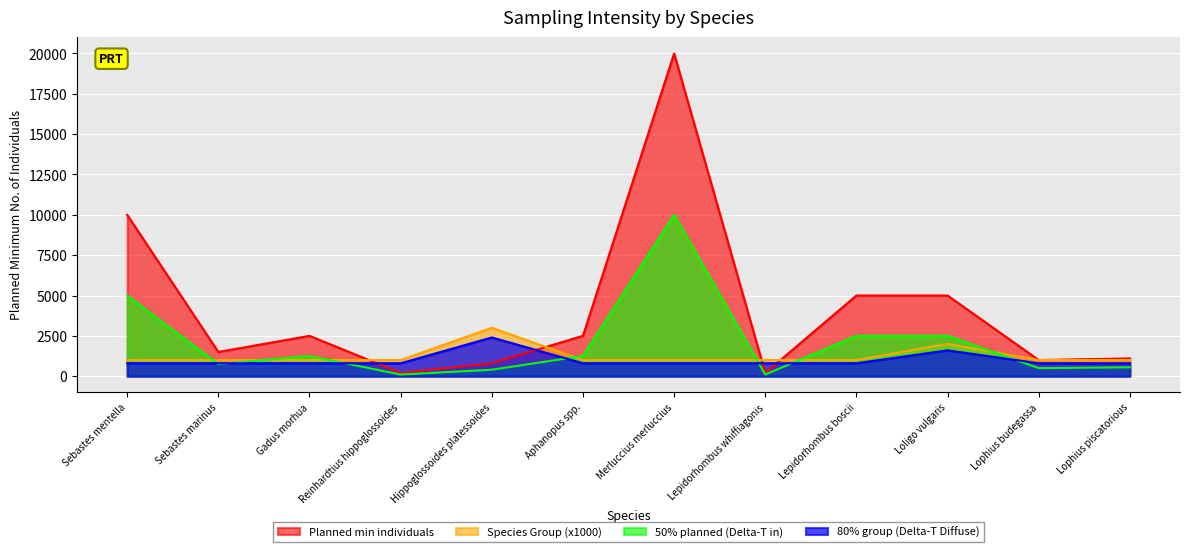

Reading right to left, extract all data points from this chart.

Planned min individuals: Lophius piscatorious=1100	Lophius budegassa=1000	Loligo vulgaris=5000	Lepidorhombus boscii=5000	Lepidorhombus whiffiagonis=200	Merluccius merluccius=20000	Aphanopus spp.=2500	Hippoglossoides platessoides=800	Reinhardtius hippoglossoides=200	Gadus morhua=2500	Sebastes marinus=1500	Sebastes mentella=10000
Species Group: Lophius piscatorious=1000	Lophius budegassa=1000	Loligo vulgaris=2000	Lepidorhombus boscii=1000	Lepidorhombus whiffiagonis=1000	Merluccius merluccius=1000	Aphanopus spp.=1000	Hippoglossoides platessoides=3000	Reinhardtius hippoglossoides=1000	Gadus morhua=1000	Sebastes marinus=1000	Sebastes mentella=1000